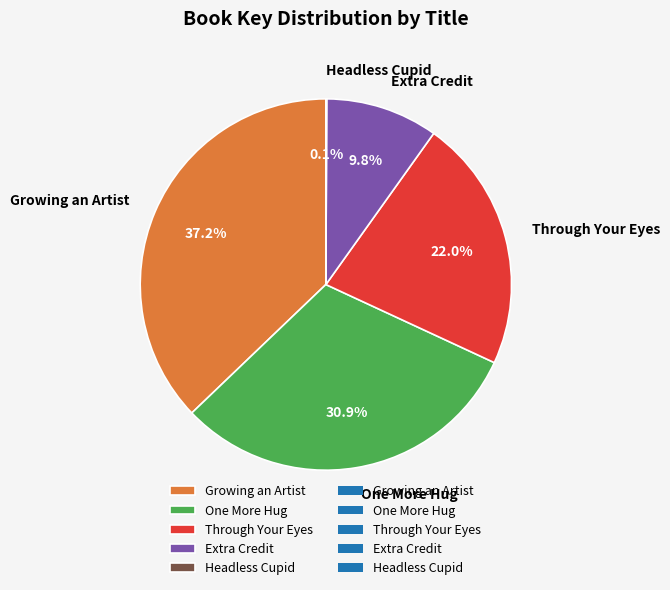

Approximately how many times larger is the value at One More Hug compared to Extra Credit?

3.2